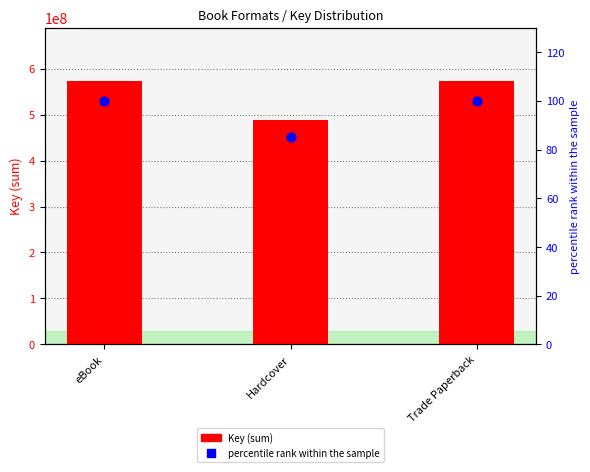

Is the value of Key (sum) at Trade Paperback greater than the value of percentile rank within the sample at Hardcover?

Yes